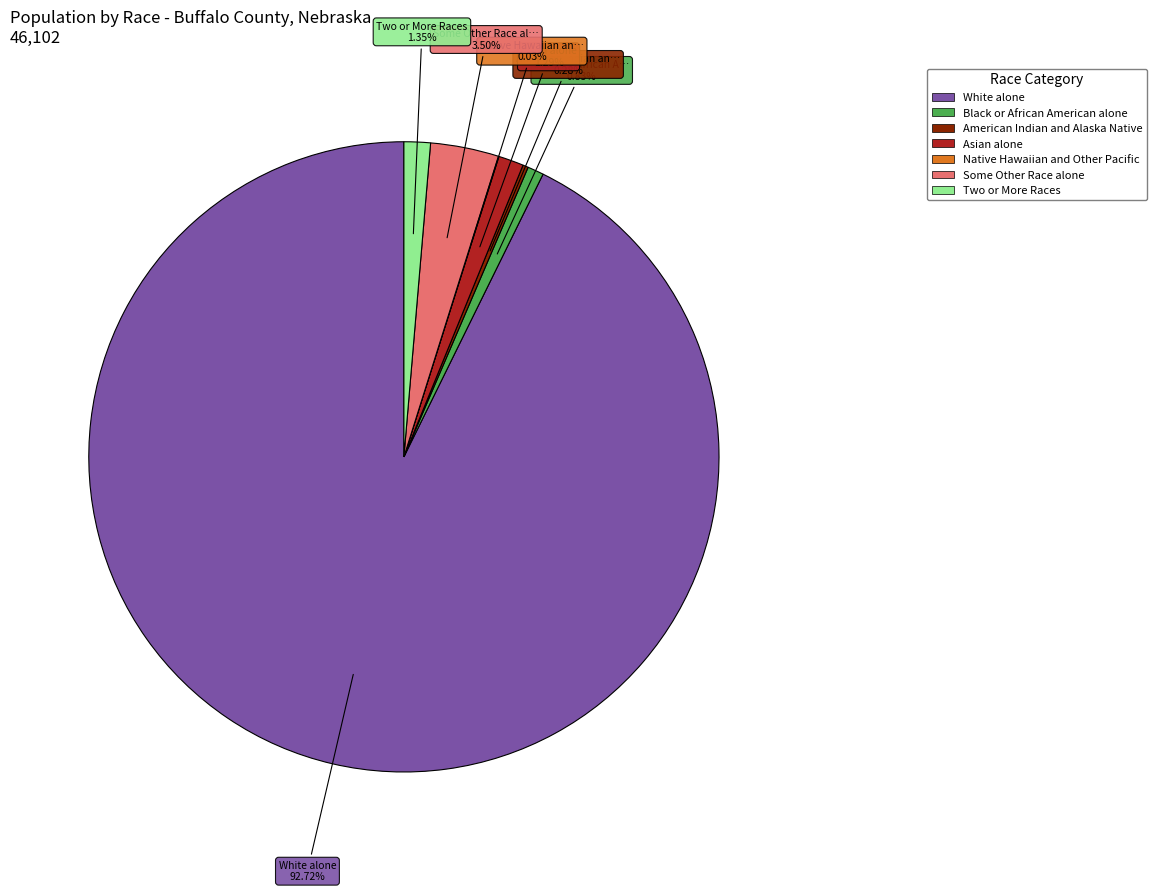

Combined, what portion of the pie is American Indian and Alaska Native and Two or More Races?

1.6%